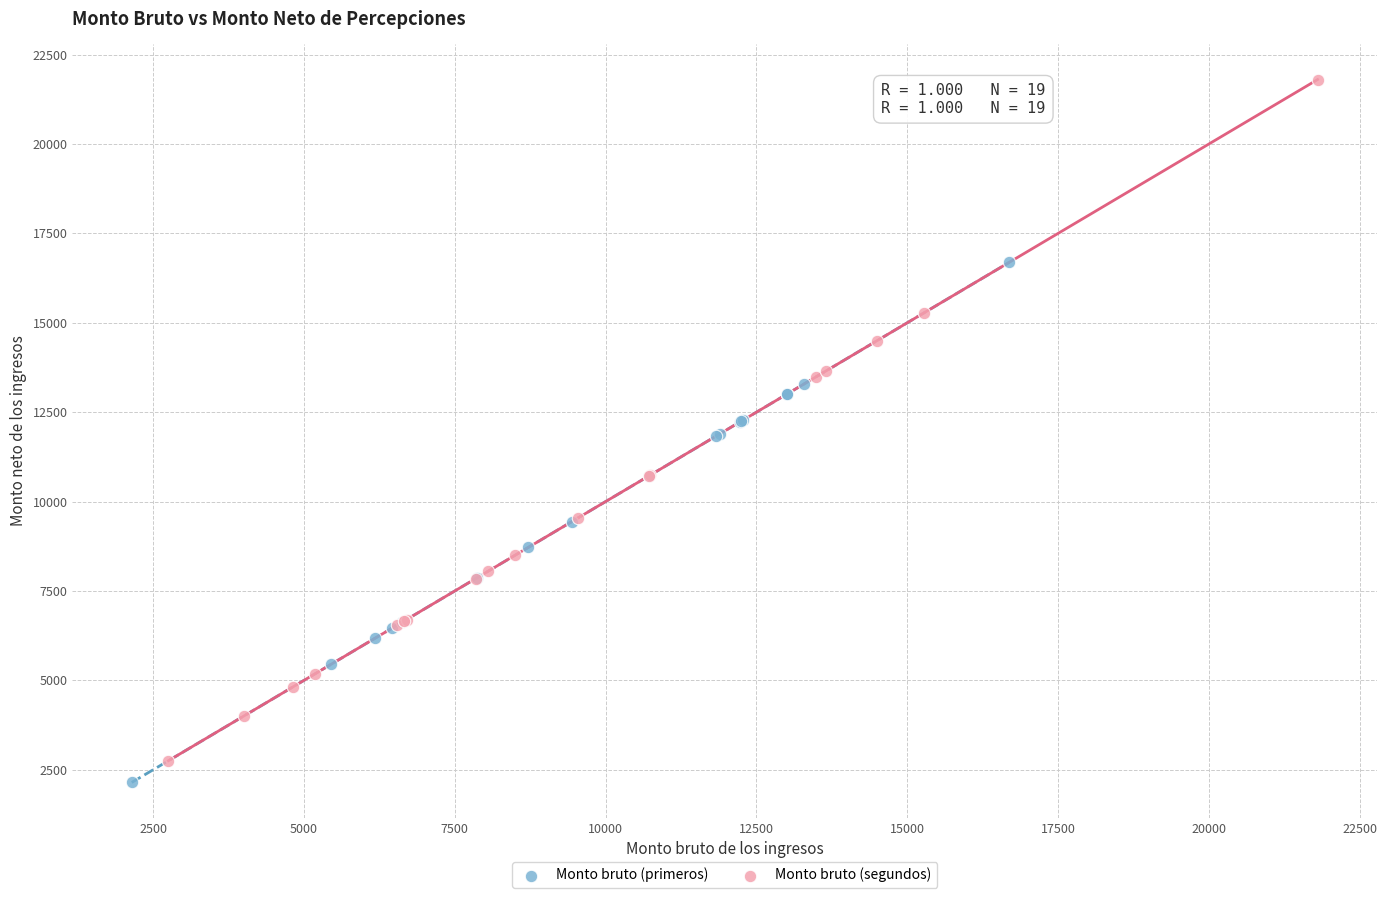

Which series contains the highest Y value?

Monto bruto (segundos)